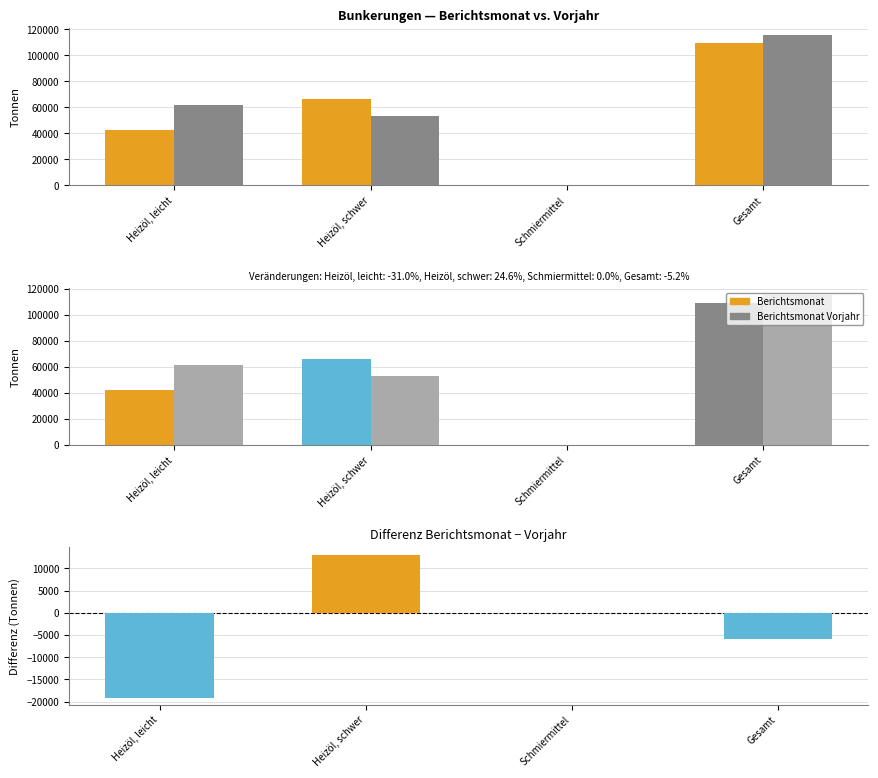

How many values in the Veränderung (Tonnen) series are below 0?

2